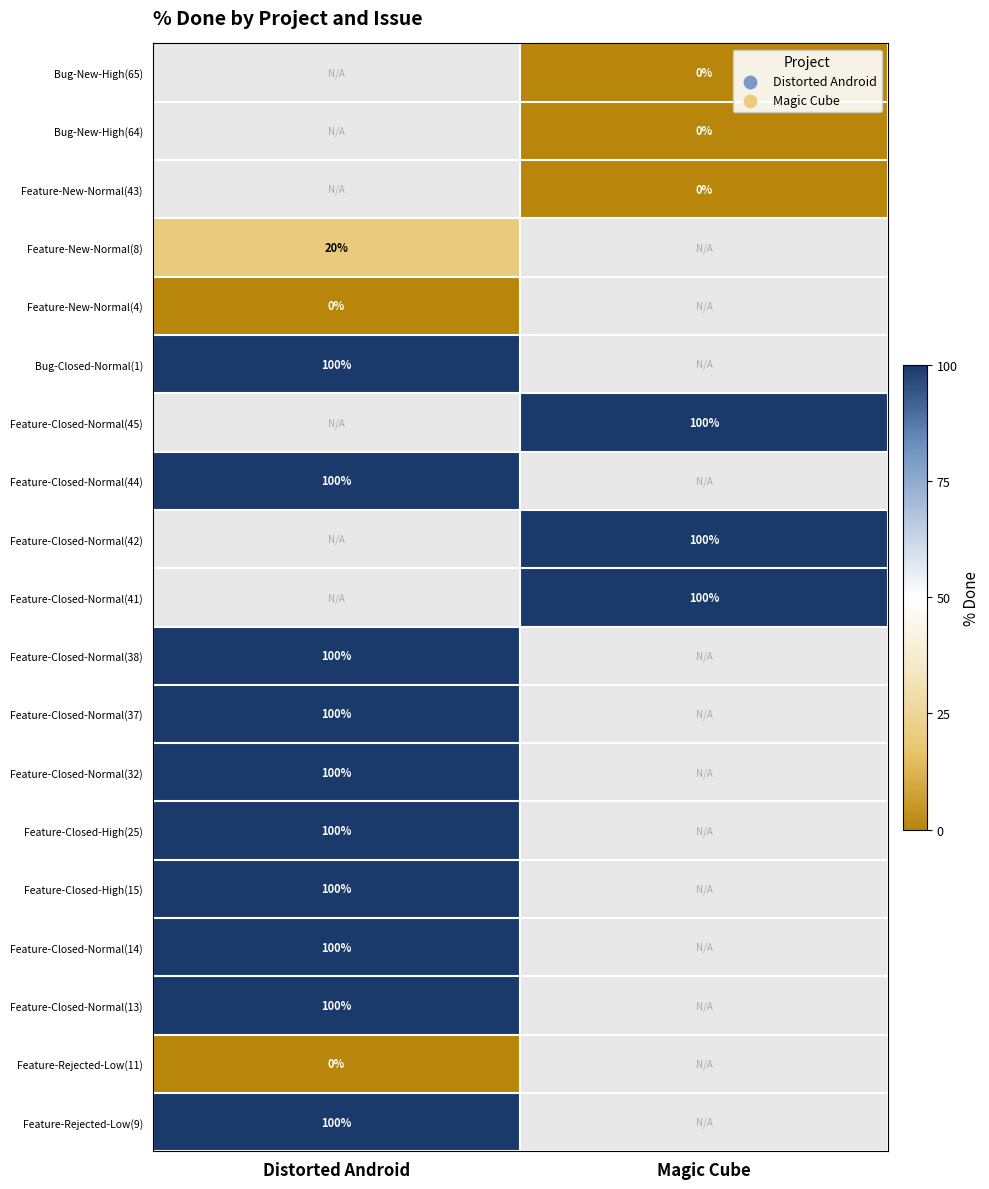

Is it true that Feature-New-Normal(8) equals 20 at Distorted Android?

True